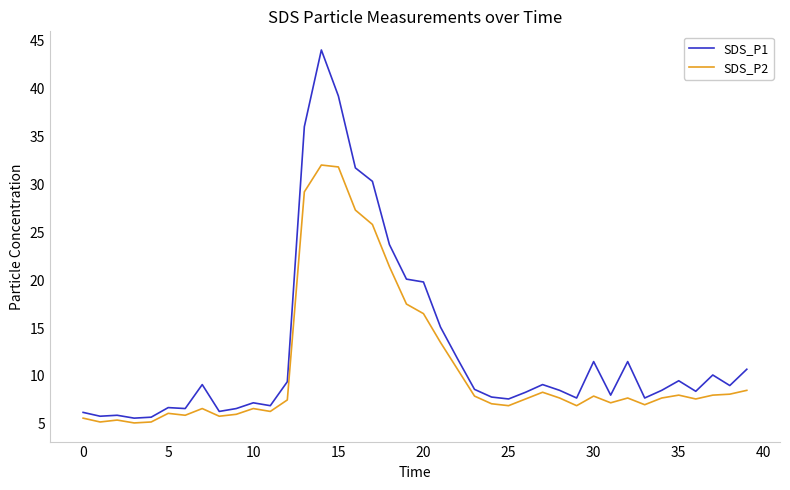

What is the maximum value shown in the chart?

44.0